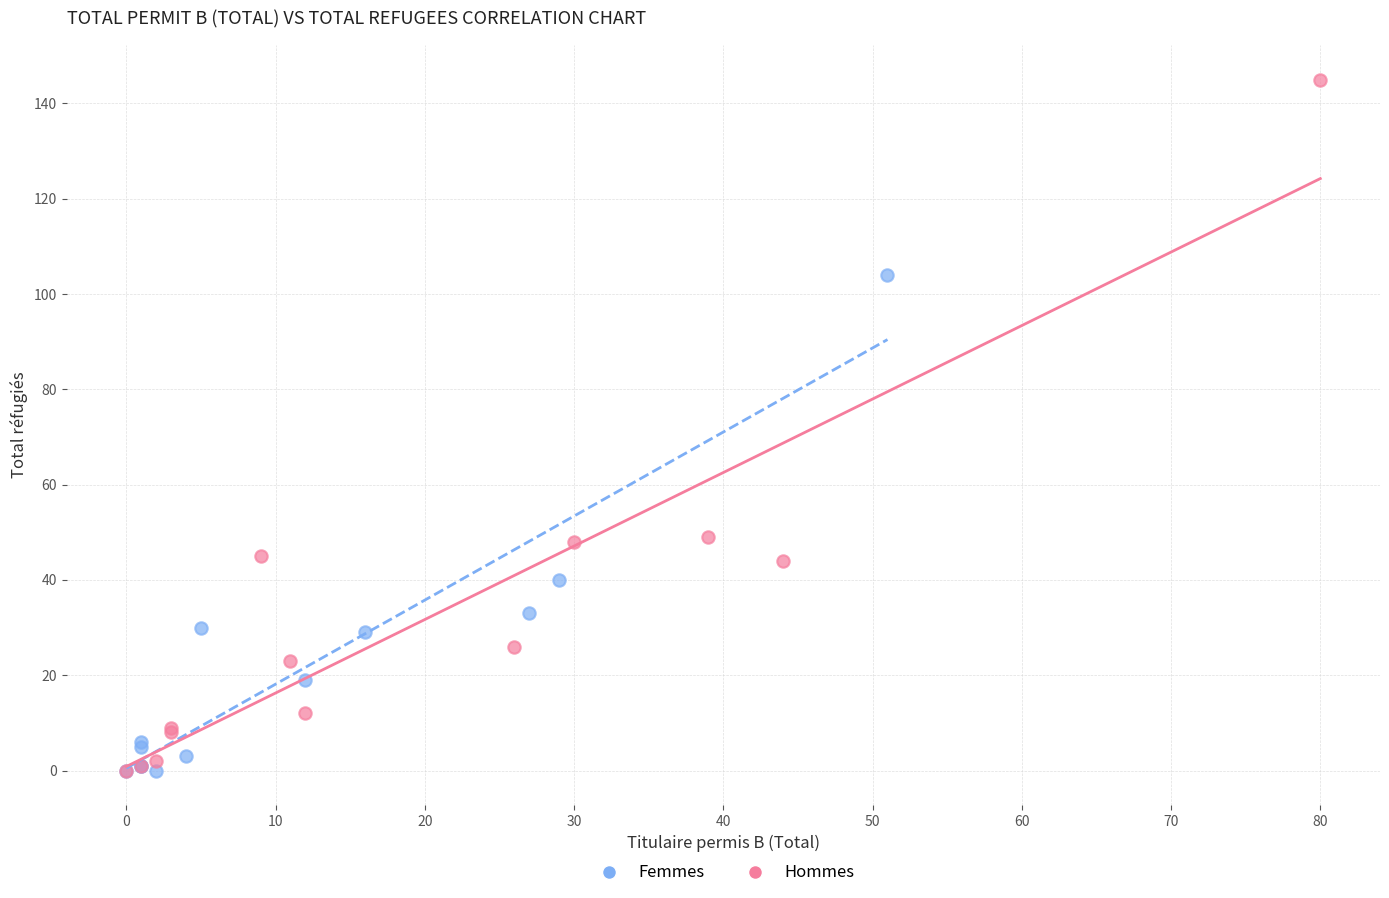

Which series has the largest Y range (max minus min)?

Hommes